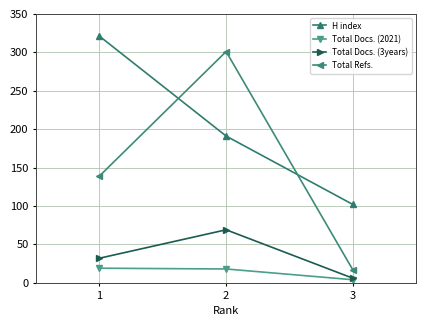

What is the minimum value shown in the chart?

4